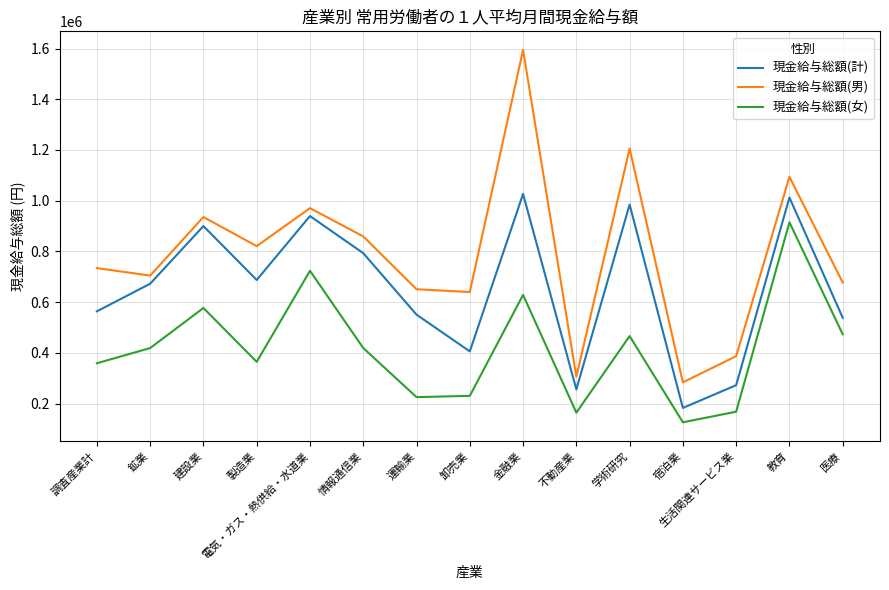

The value of 現金給与総額(女) at 生活関連サービス業 is 83457. True or false?

False